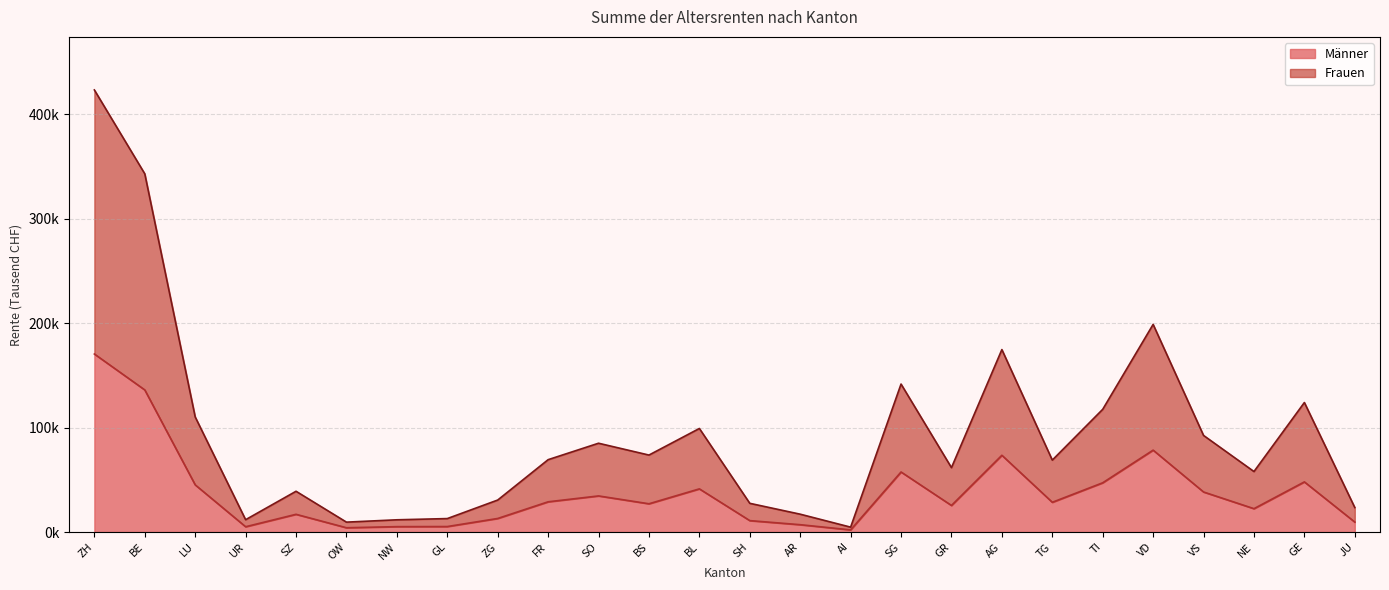

What is the difference between the maximum and minimum values in the Männer series?

168509